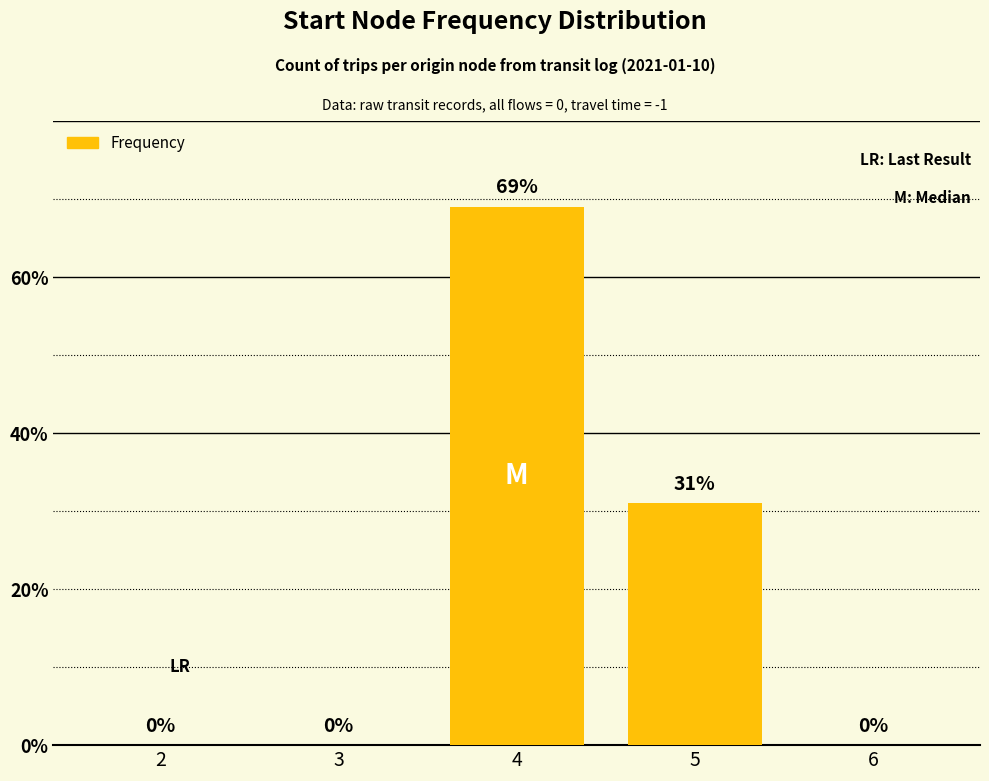

The chart shows a value of 0 at 2. True or false?

True